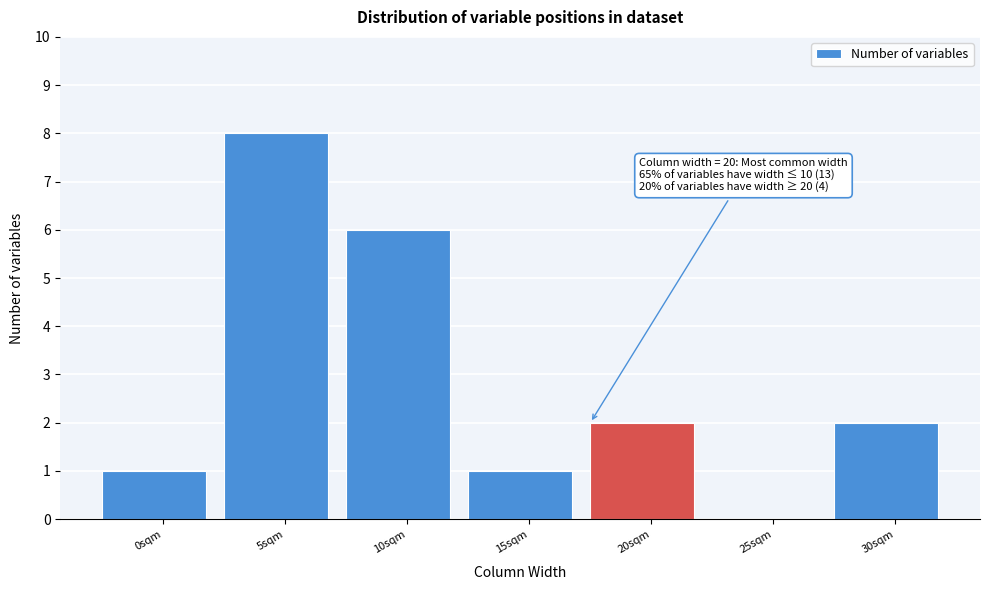

Reading left to right, extract all data points from this chart.

0sqm=1	5sqm=8	10sqm=6	15sqm=1	20sqm=2	25sqm=0	30sqm=2